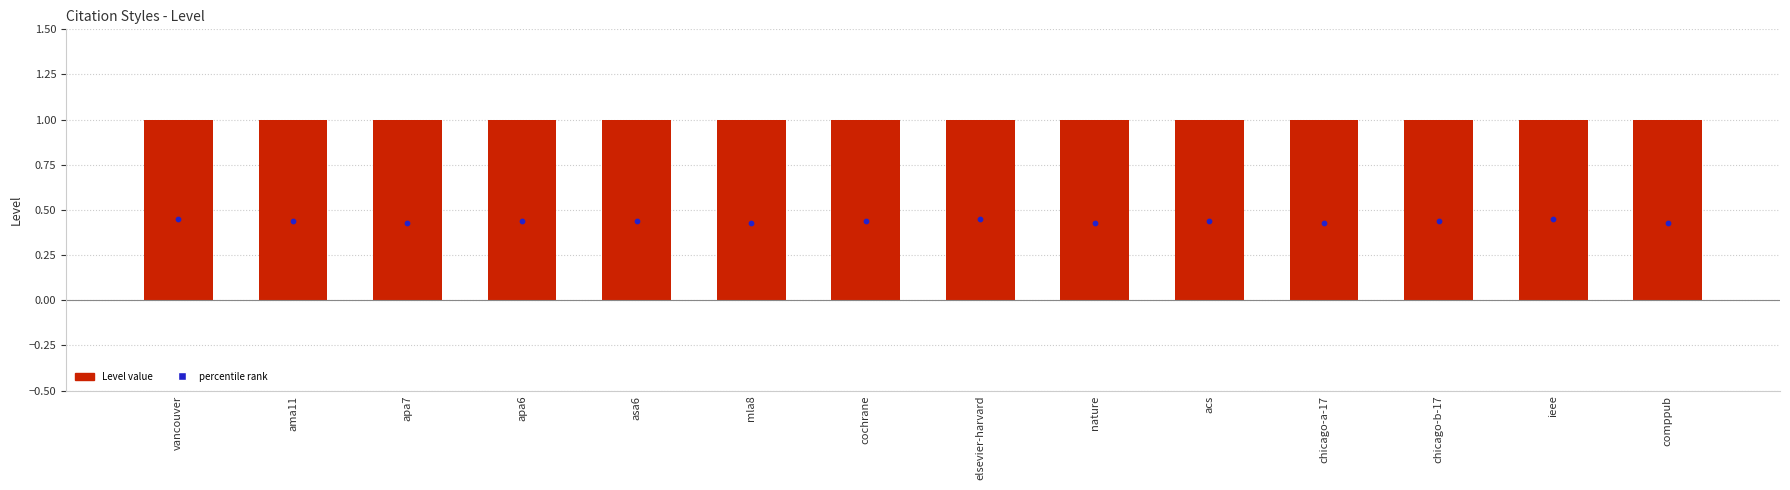

What is the total value across all series at asa6?

1.4